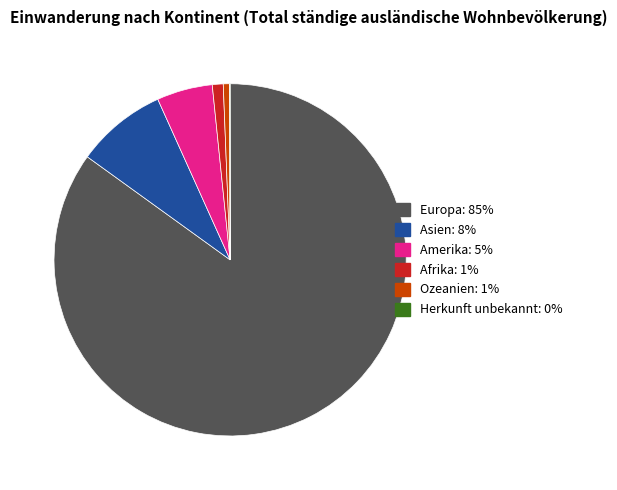

Which category has the biggest portion of the pie?

Europa